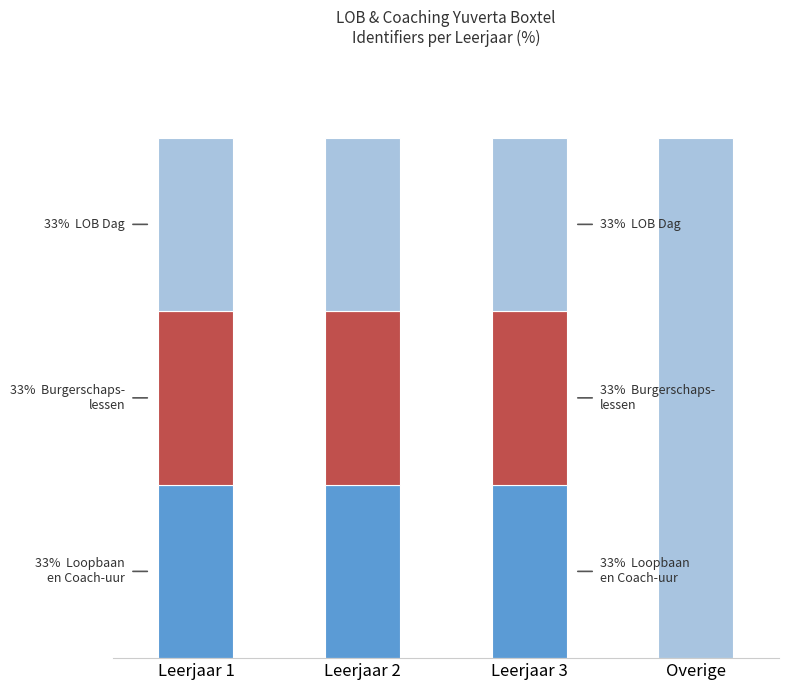

Between Leerjaar 2 and Overige, which is larger?

Leerjaar 2